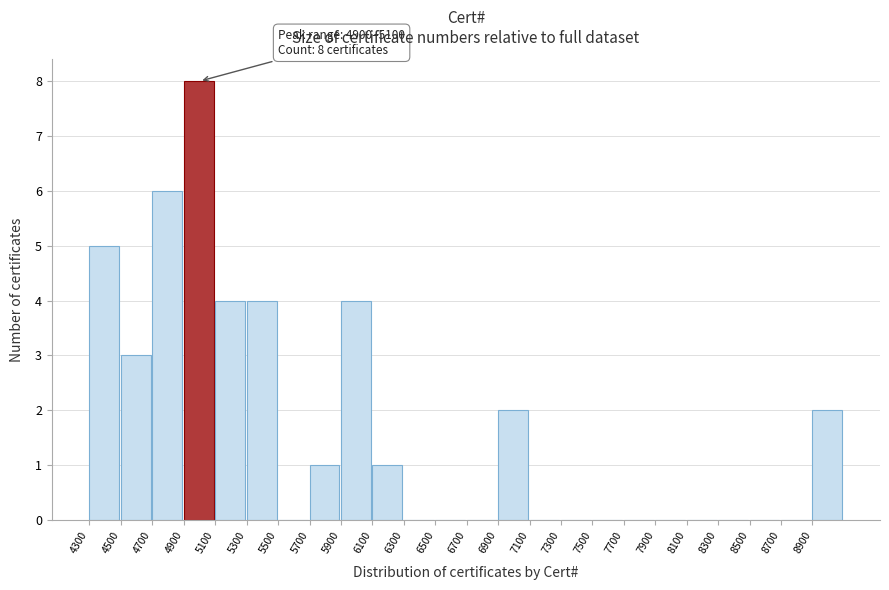

Which range on the x-axis has the tallest bar?

4900 to 5100